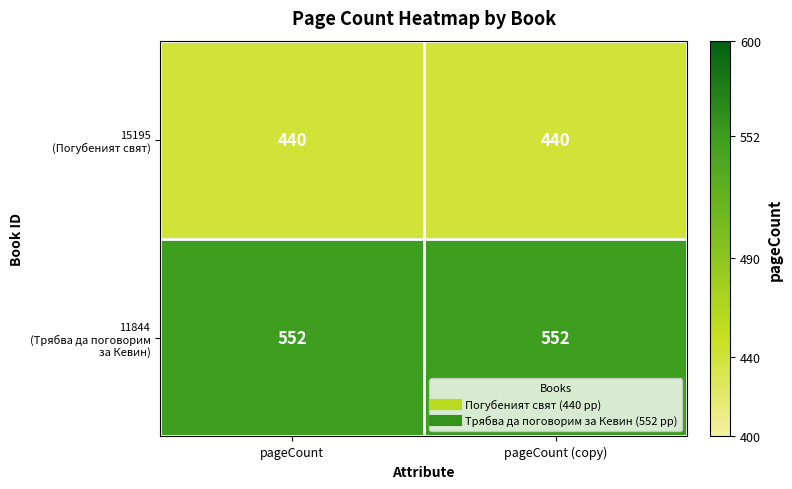

At how many categories does at least one series exceed 469?

2